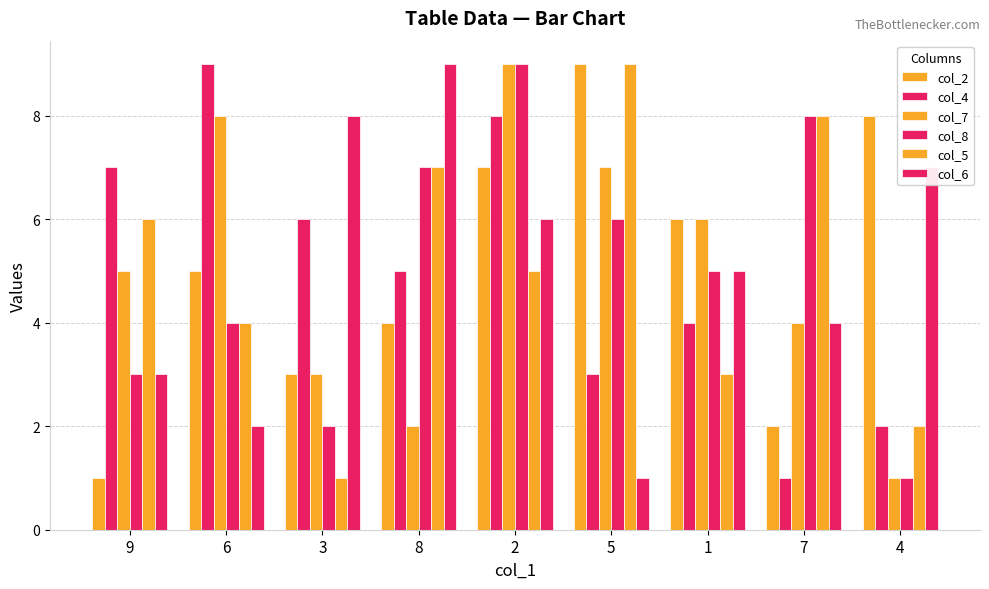

Reading left to right, list all the values displayed in this chart.

col_2: 9=1	6=5	3=3	8=4	2=7	5=9	1=6	7=2	4=8
col_4: 9=7	6=9	3=6	8=5	2=8	5=3	1=4	7=1	4=2
col_7: 9=5	6=8	3=3	8=2	2=9	5=7	1=6	7=4	4=1
col_8: 9=3	6=4	3=2	8=7	2=9	5=6	1=5	7=8	4=1
col_5: 9=6	6=4	3=1	8=7	2=5	5=9	1=3	7=8	4=2
col_6: 9=3	6=2	3=8	8=9	2=6	5=1	1=5	7=4	4=7